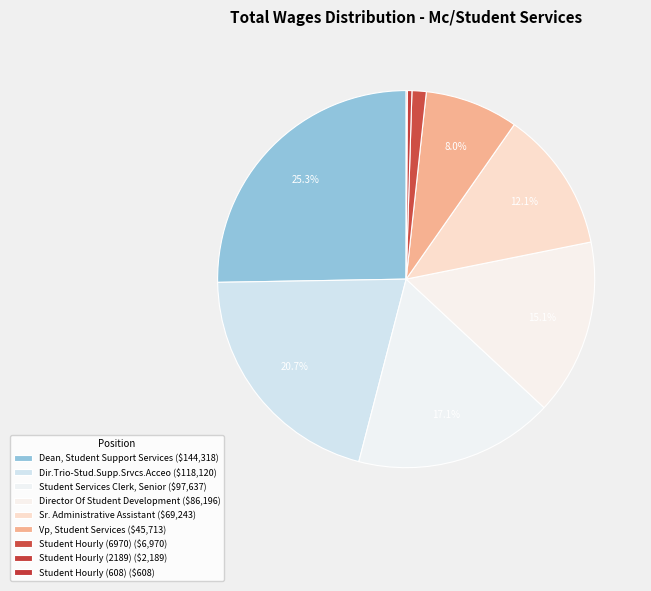

Is it true that Vp, Student Services is 15% of the pie?

False